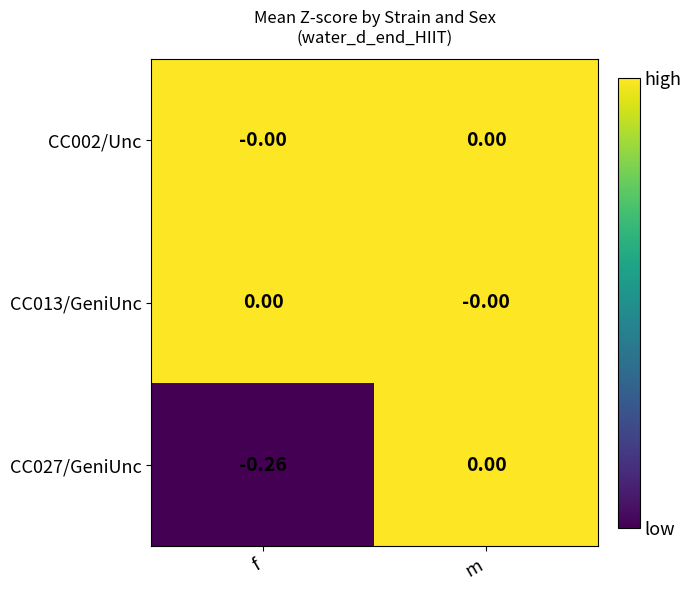

At which category is the sum across all series the highest?

m